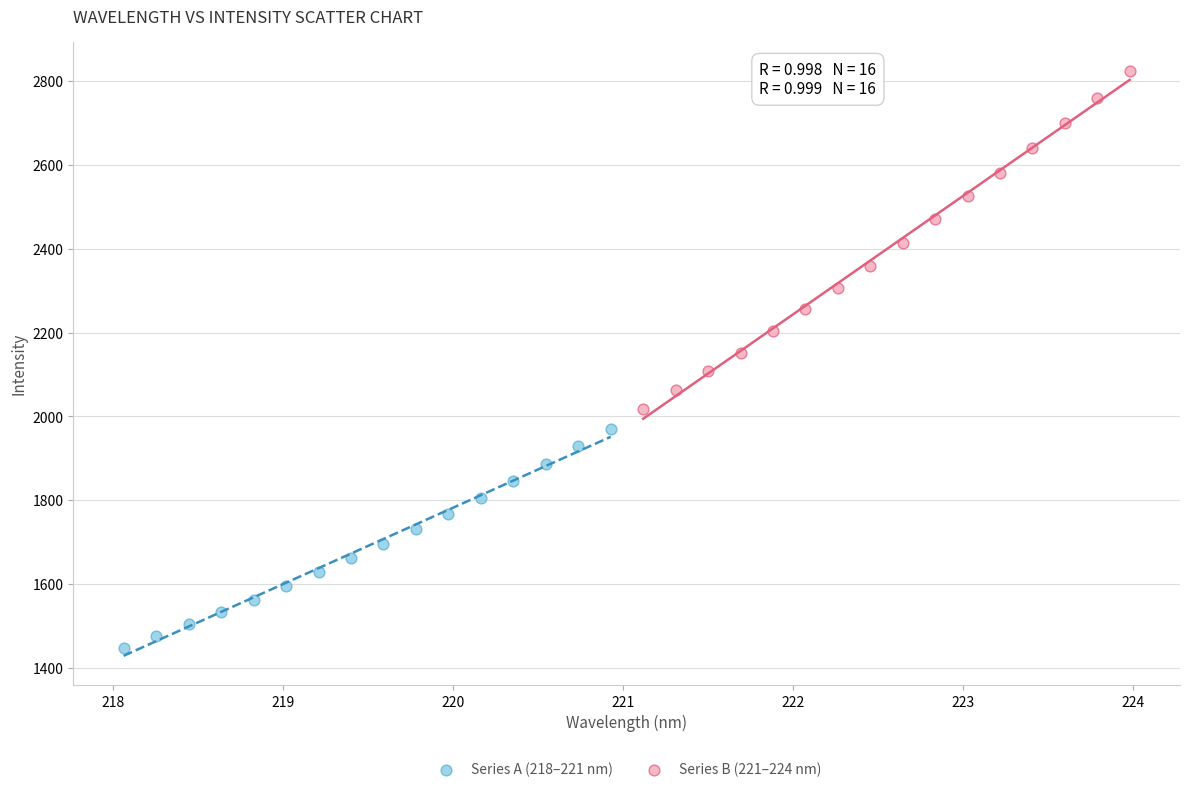

Which series has the largest Y range (max minus min)?

Series B (221–224 nm)